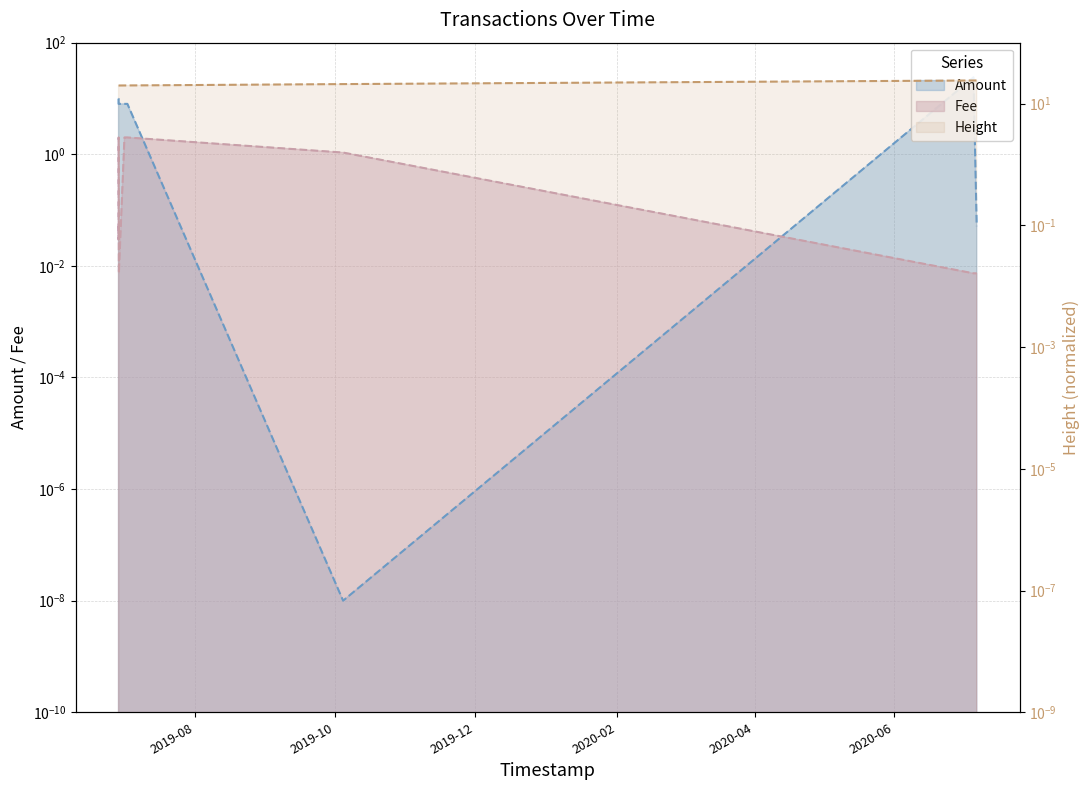

What is the spread (max minus min) of values at 2019-06-28 16:58:28?

19.7